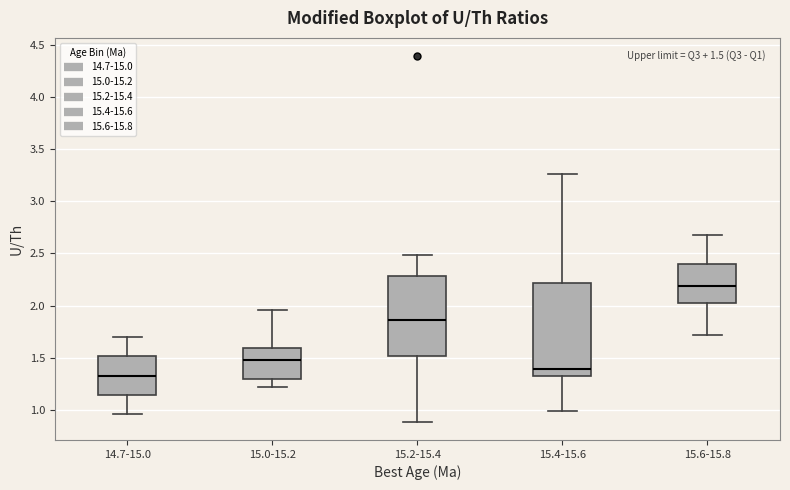

Which box has the lowest median line?

14.7-15.0